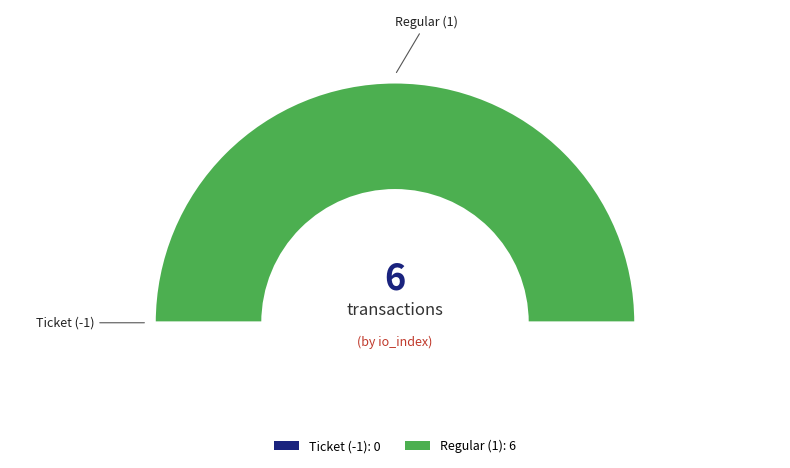

What is the majority slice?

Regular (1)